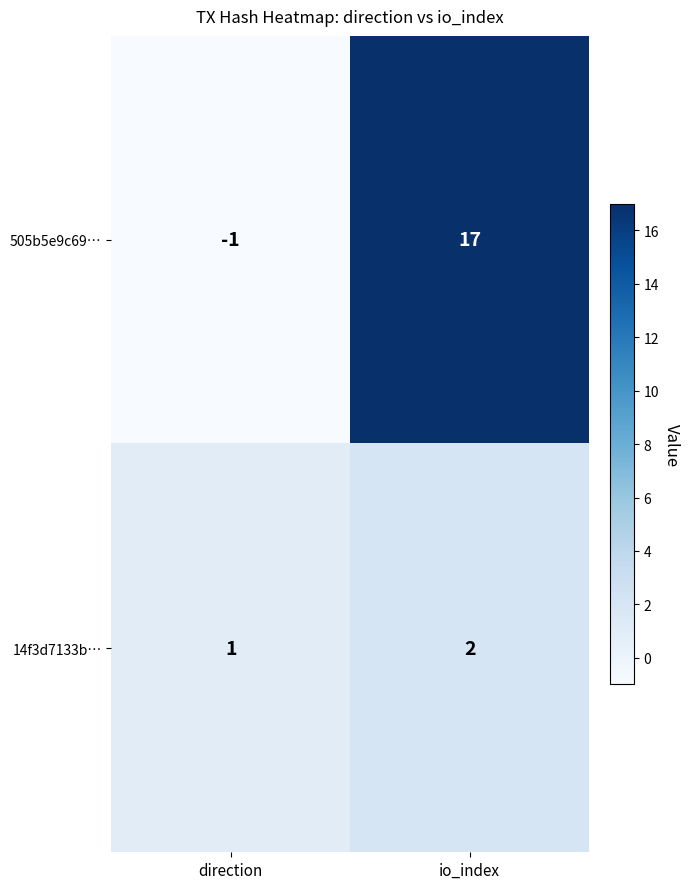

Reading left to right, transcribe all the data shown in this chart.

505b5e9c69…: direction=-1	io_index=17
14f3d7133b…: direction=1	io_index=2